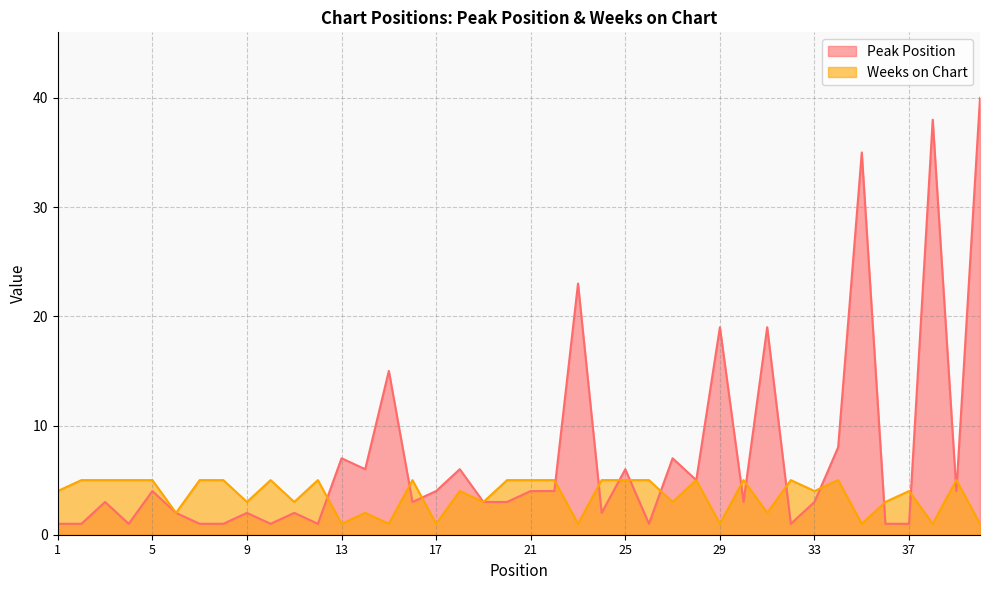

At which label is Weeks on Chart closest to 3?

9